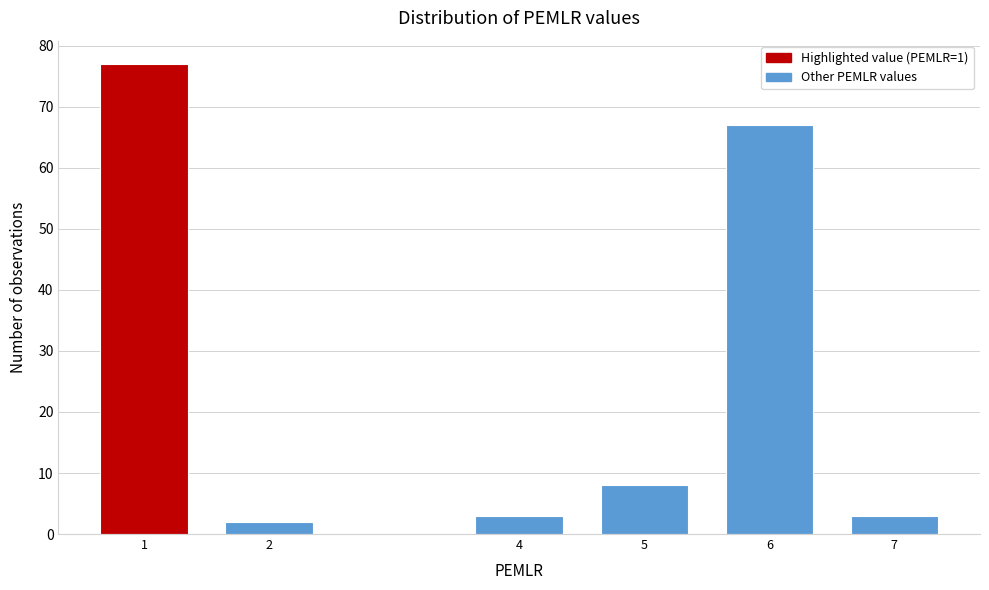

Reading right to left, transcribe all the data shown in this chart.

3	67	8	3	2	77